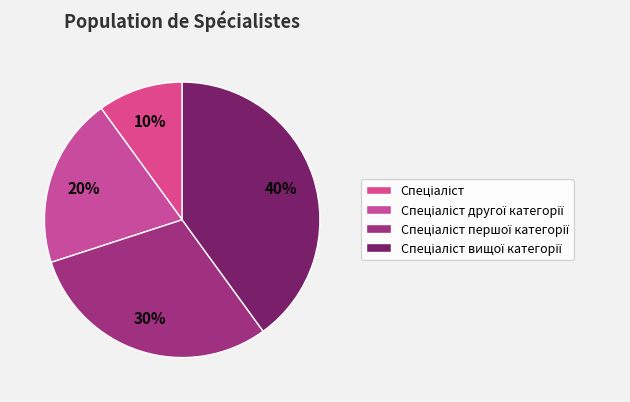

Is Спеціаліст the majority of the pie?

No